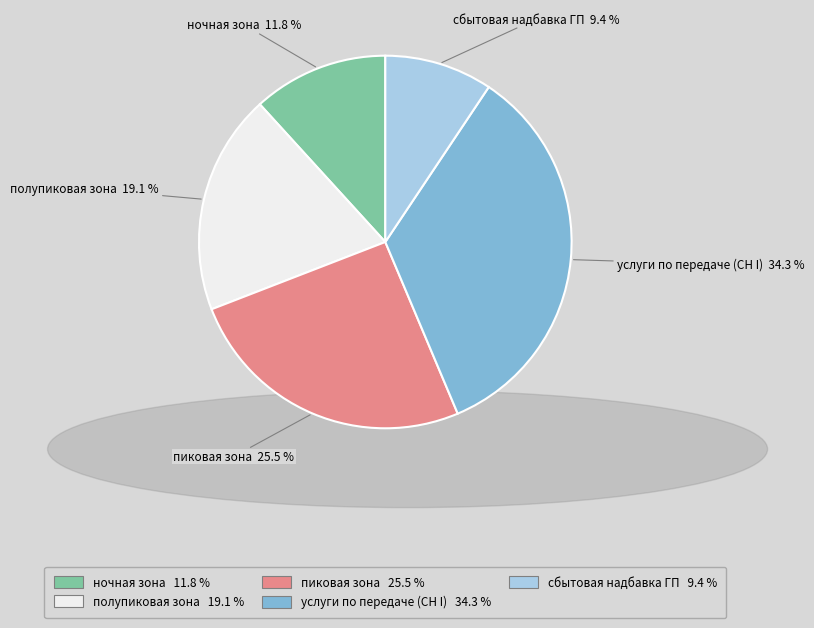

To the nearest percent, what is the difference between the largest and smallest slice percentages?

25%